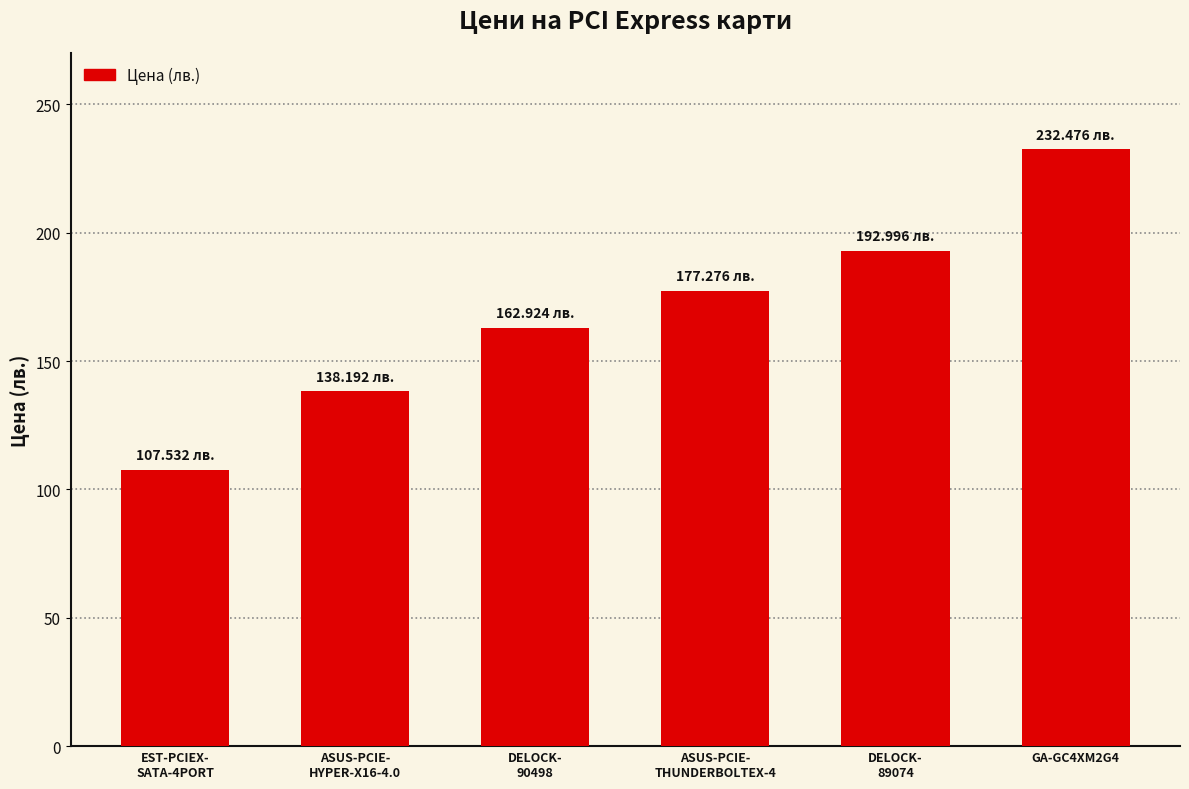

What position from the left is ASUS-PCIE-
THUNDERBOLTEX-4?

4